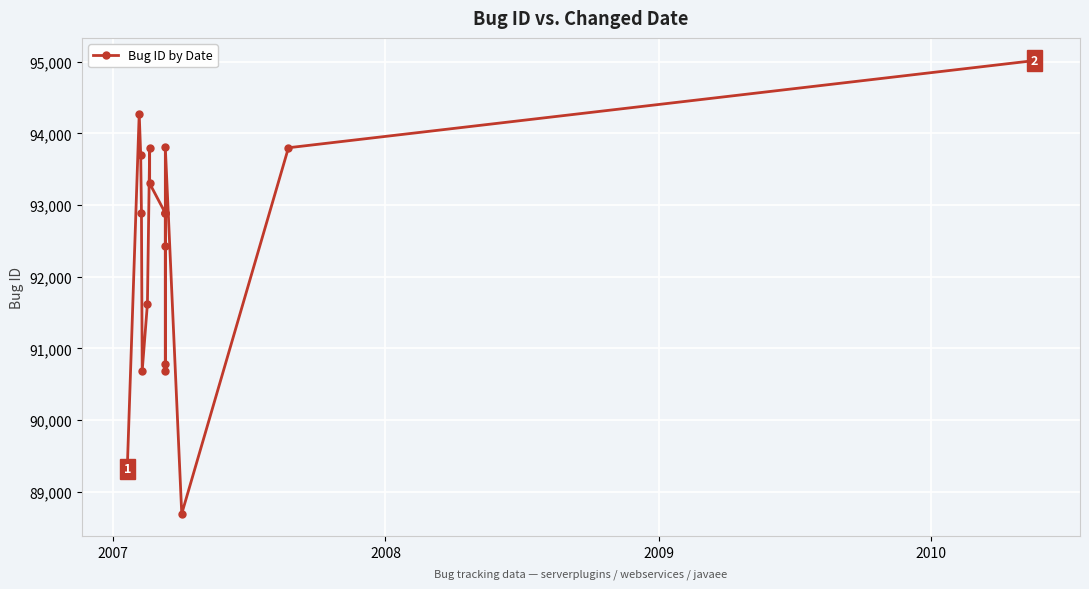

True or false: there are more than 2 points higher than both neighbors.

True